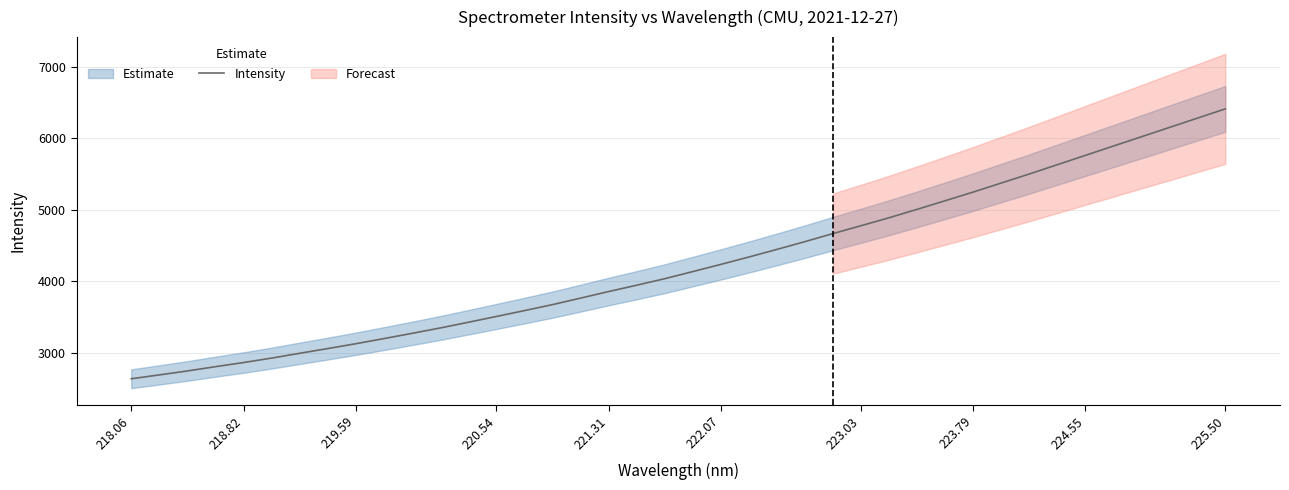

The Intensity series shows 6410.0 at 225.50. True or false?

True